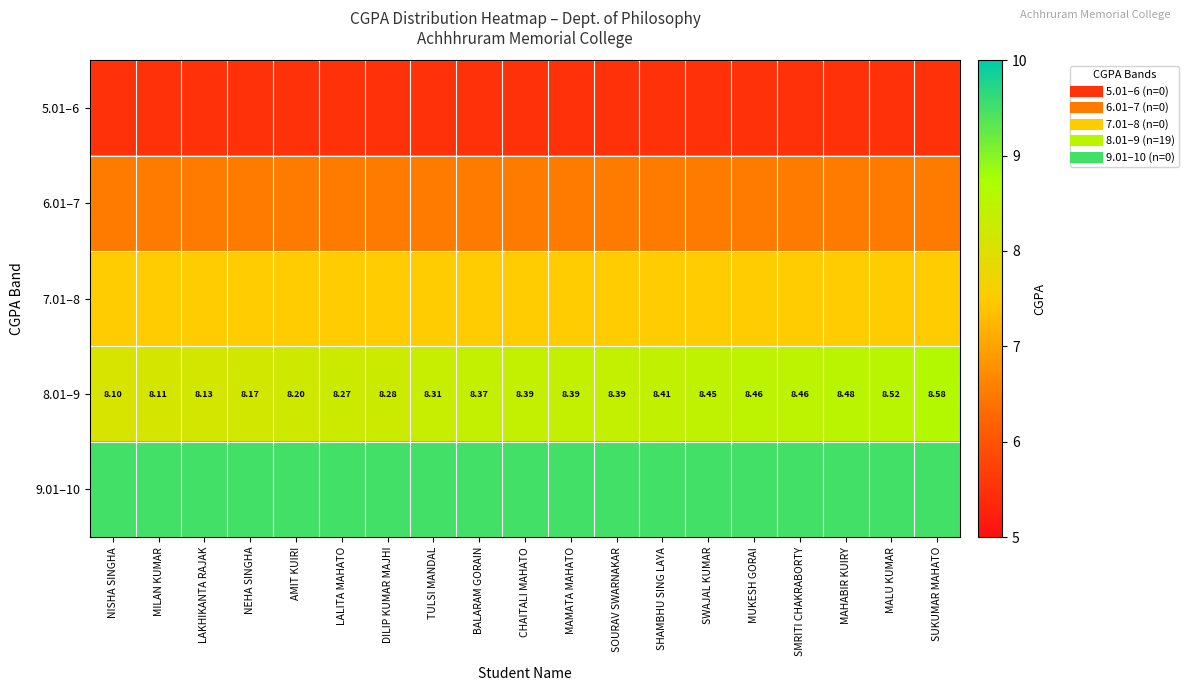

Which series has the largest range (max minus min)?

8.01–9